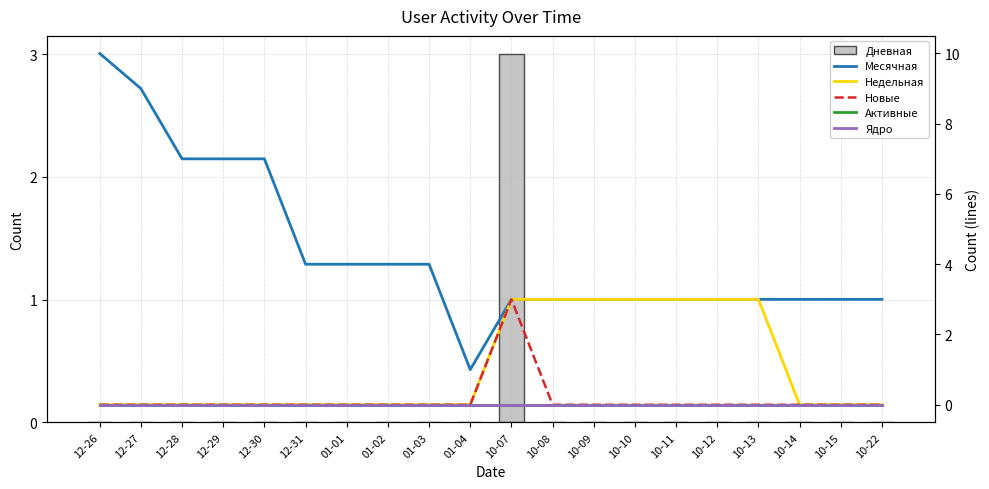

Which series has the widest spread of values?

Месячная